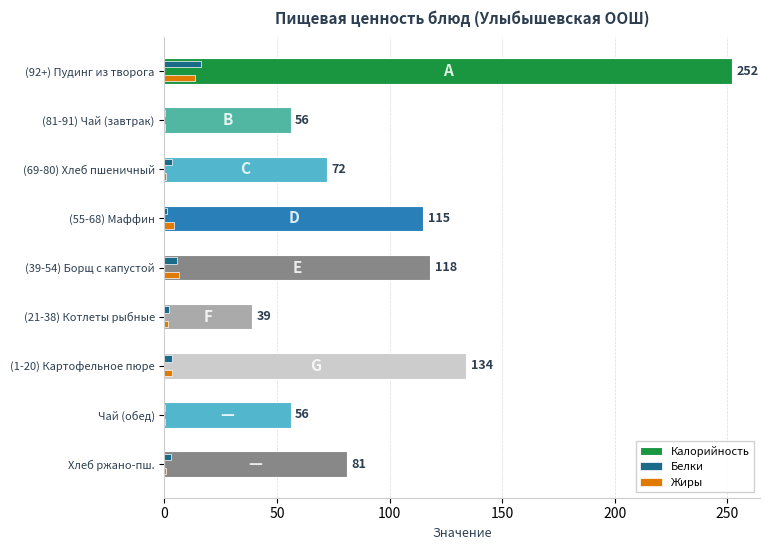

How many data points does each series have?

9